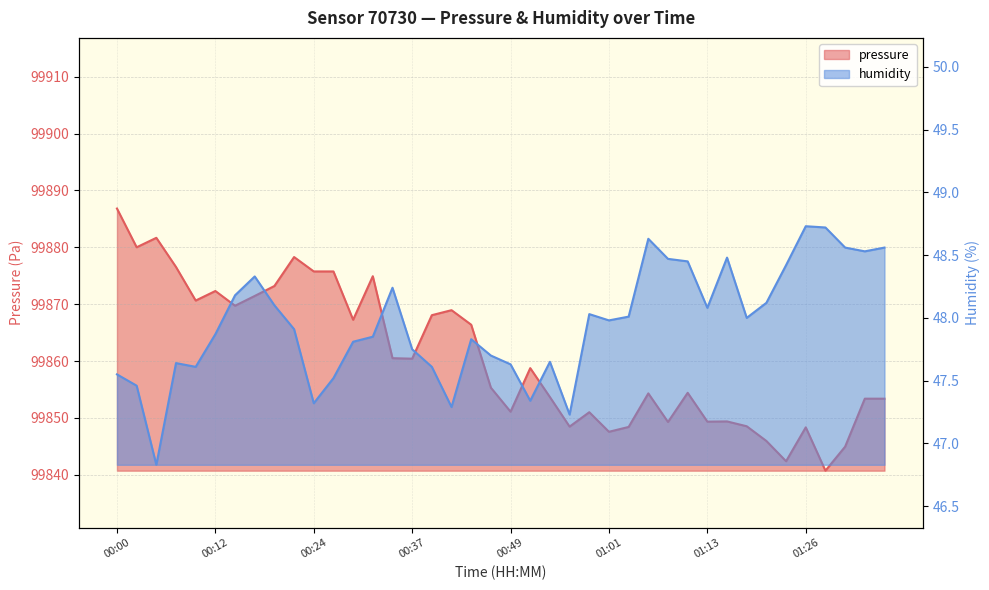

What is the label of the 18th point from the right?

00:54